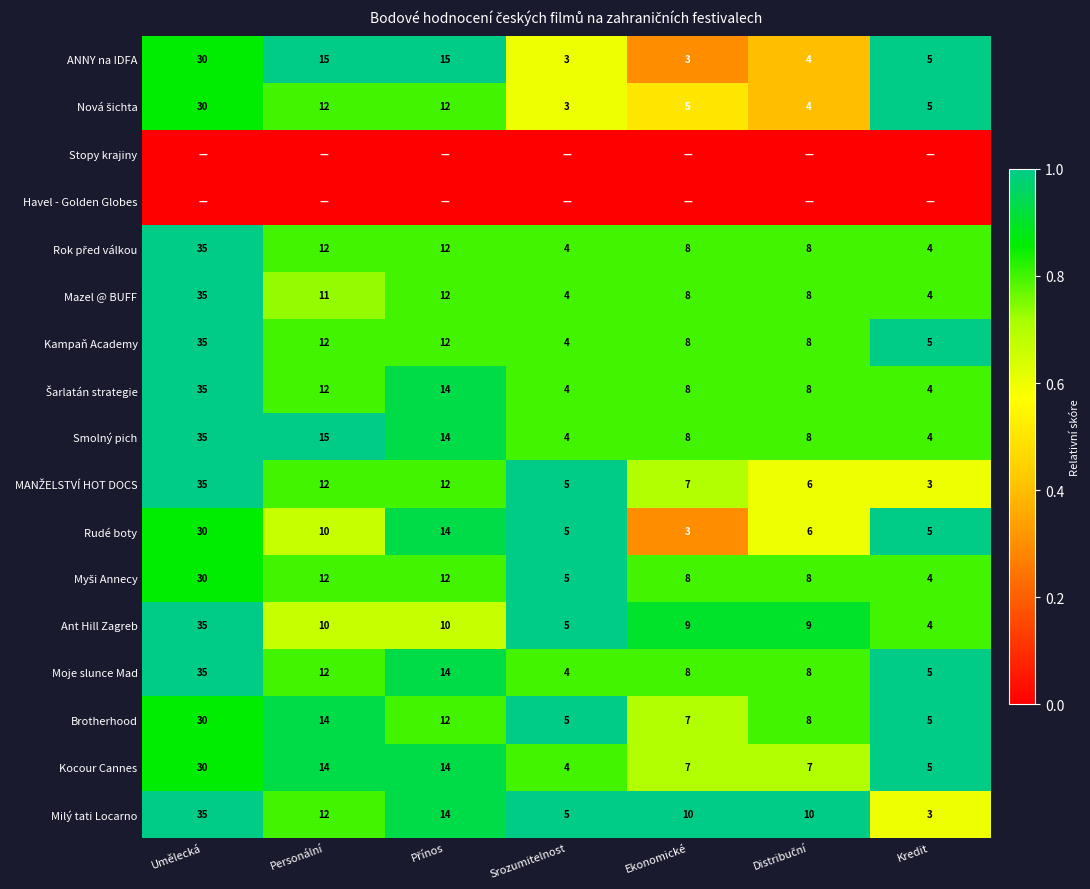

Is it true that Ant Hill Zagreb equals 0.5 at Ekonomické?

False